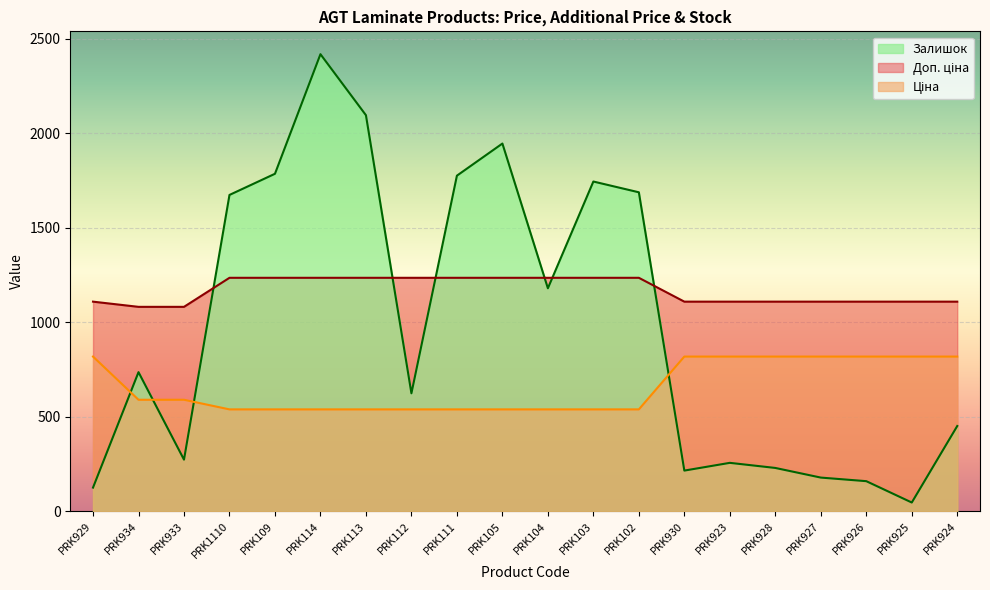

How many lines are shown in the chart?

3